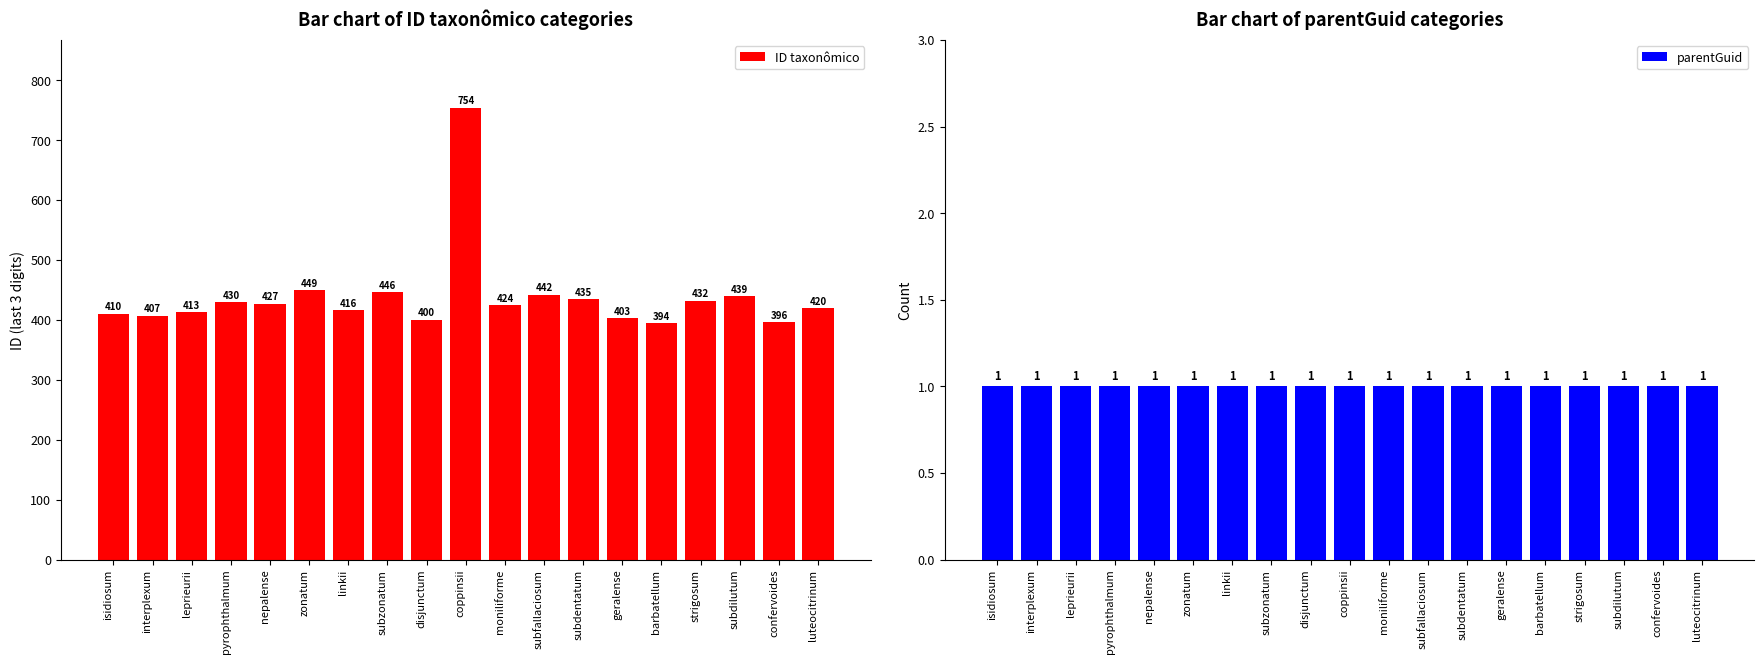

What is the difference between the maximum and second lowest values in the ID taxonômico series?

358